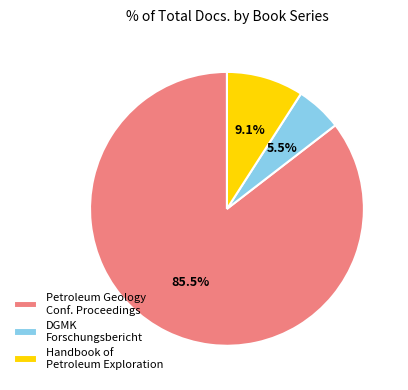

Which has a higher value, Petroleum Geology Conf. Proceedings or Handbook of Petroleum Exploration?

Petroleum Geology Conf. Proceedings